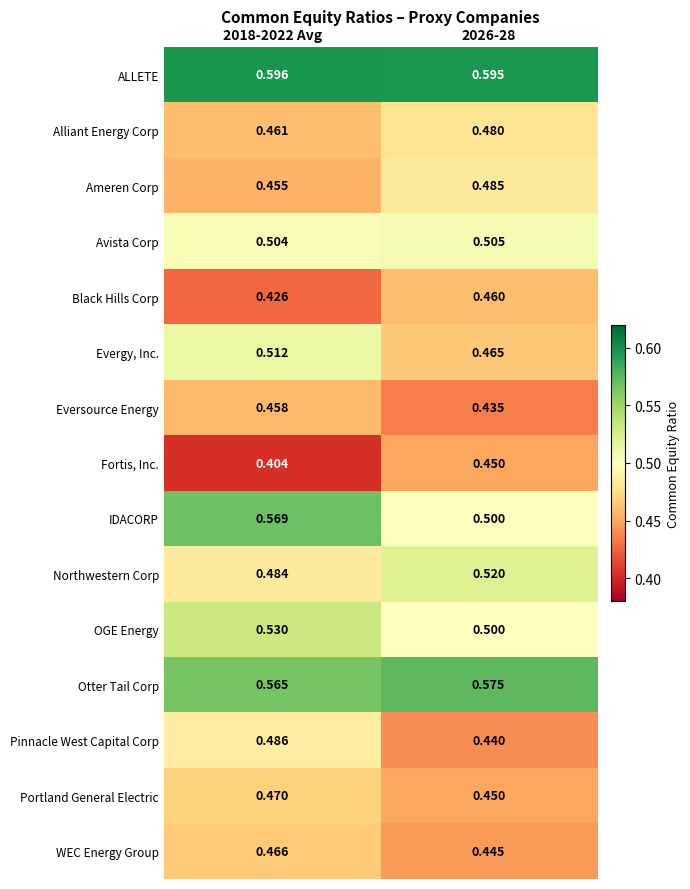

Which series has the largest range (max minus min)?

IDACORP